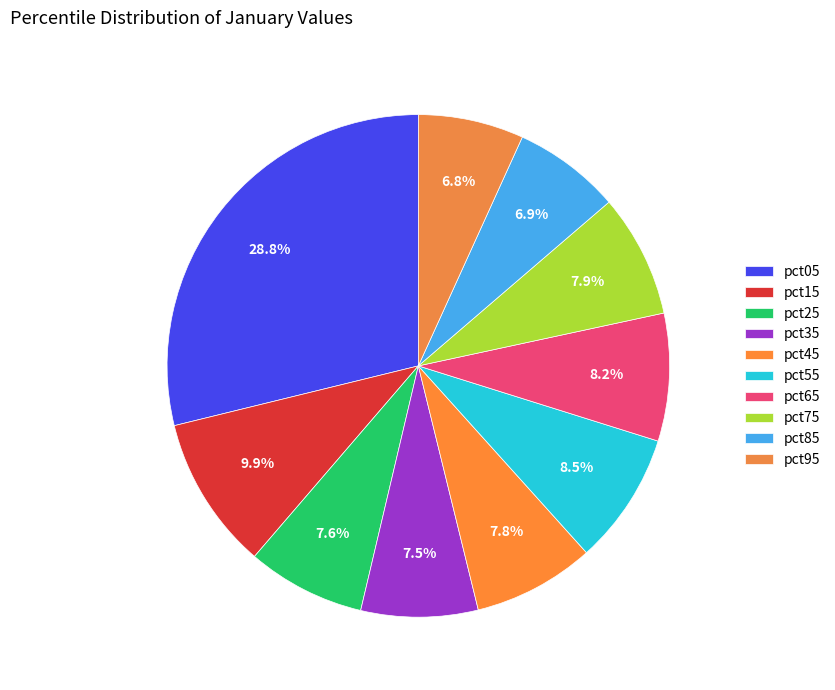

To the nearest percent, what percentage of the pie is pct95?

7%